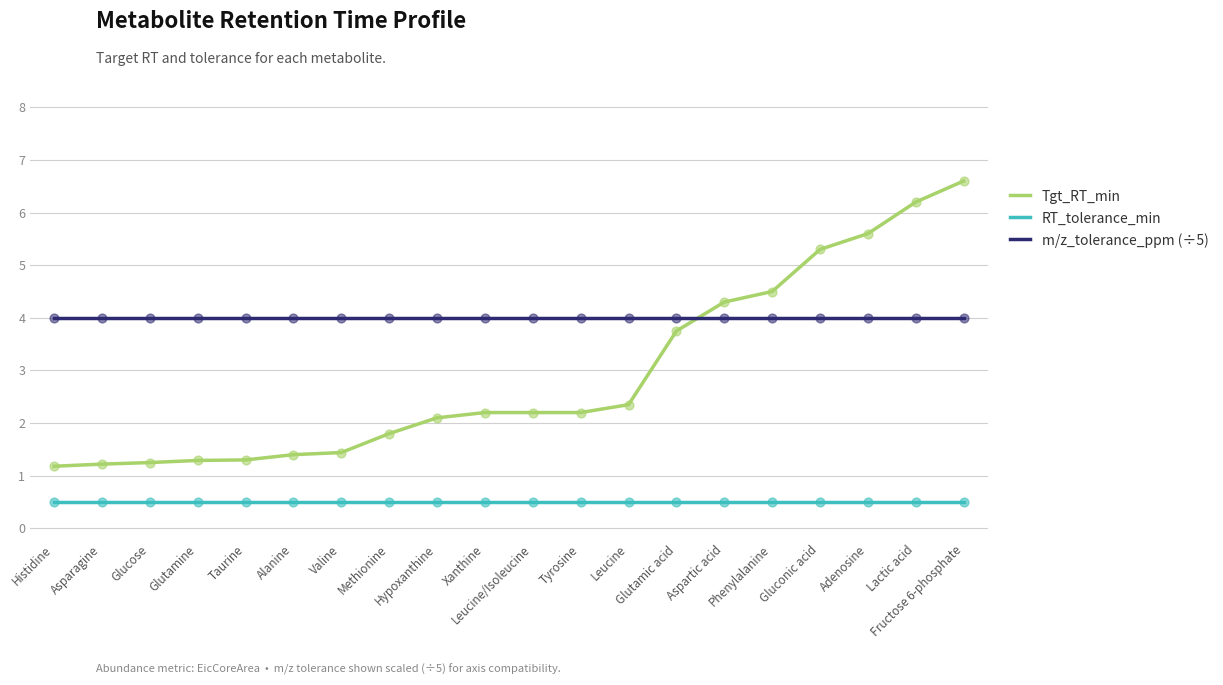

What are all the series names shown in the legend?

Tgt_RT_min, RT_tolerance_min, m/z_tolerance_ppm (÷5)